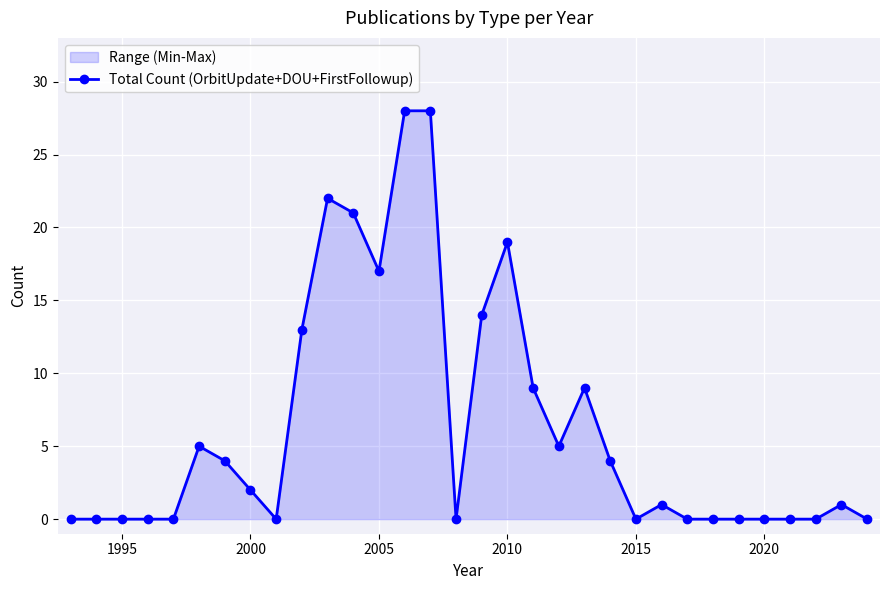

True or false: the data has more than 2 interior local peaks.

True